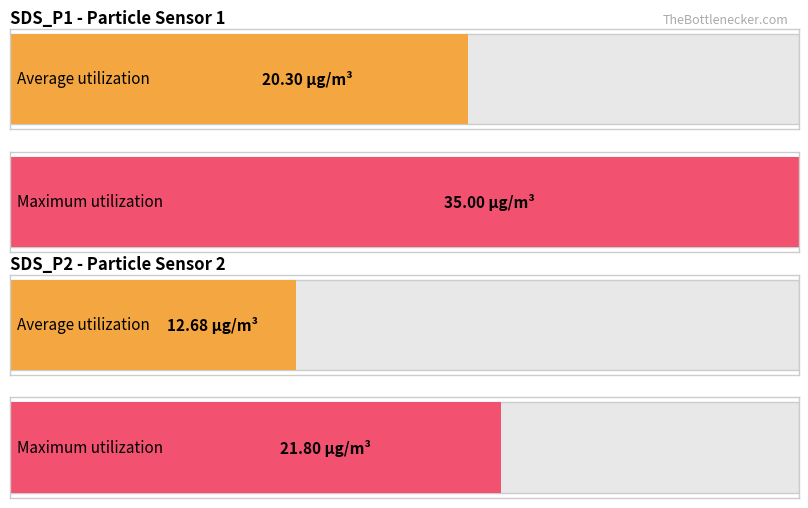

What is the minimum value shown in the chart?

12.7